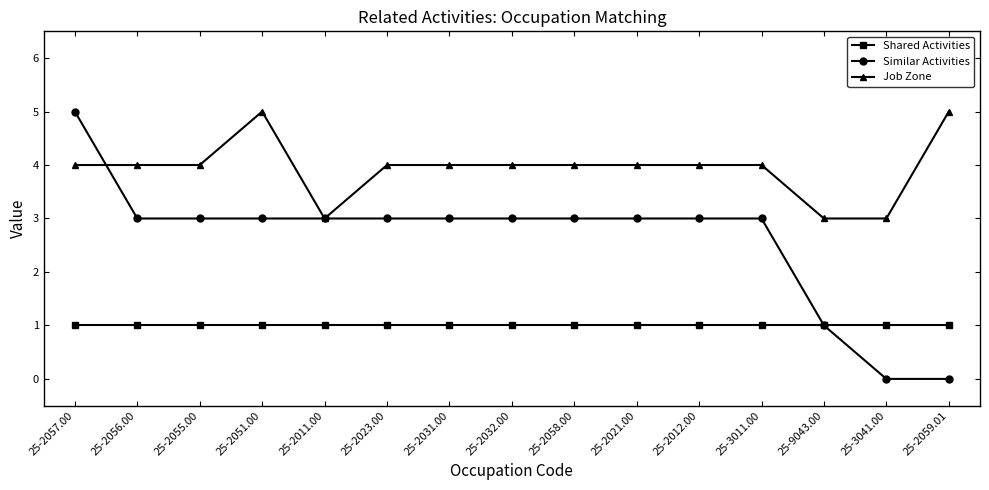

At which category is the sum across all series the highest?

25-2057.00